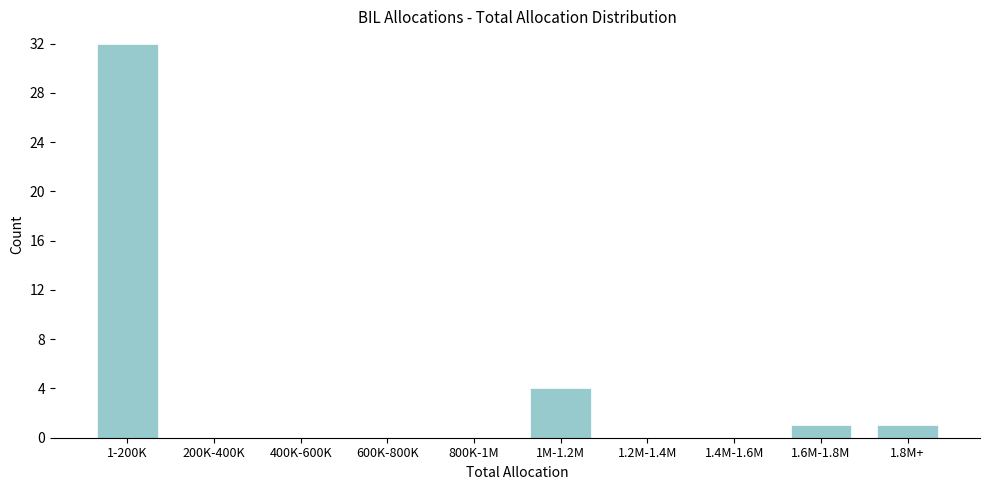

Reading right to left, list all the values displayed in this chart.

1.8M+=1	1.6M-1.8M=1	1.4M-1.6M=0	1.2M-1.4M=0	1M-1.2M=4	800K-1M=0	600K-800K=0	400K-600K=0	200K-400K=0	1-200K=32